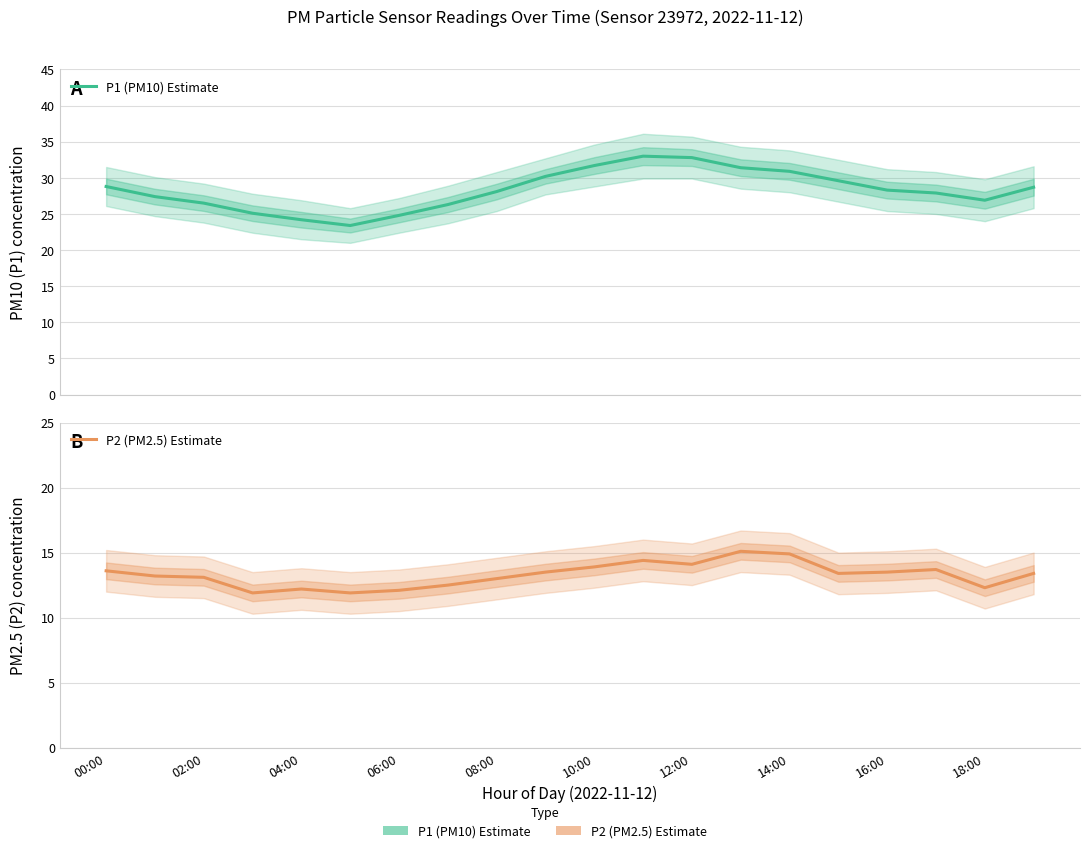

Reading left to right, list all the values displayed in this chart.

P1 (PM10) Estimate: 28.8	27.4	26.5	25.1	24.2	23.4	24.8	26.3	28.1	30.2	31.7	33.0	32.8	31.4	30.9	29.6	28.3	27.9	26.9	28.7
P2 (PM2.5) Estimate: 13.6	13.2	13.1	11.9	12.2	11.9	12.1	12.5	13.0	13.5	13.9	14.4	14.1	15.1	14.9	13.4	13.5	13.7	12.3	13.4